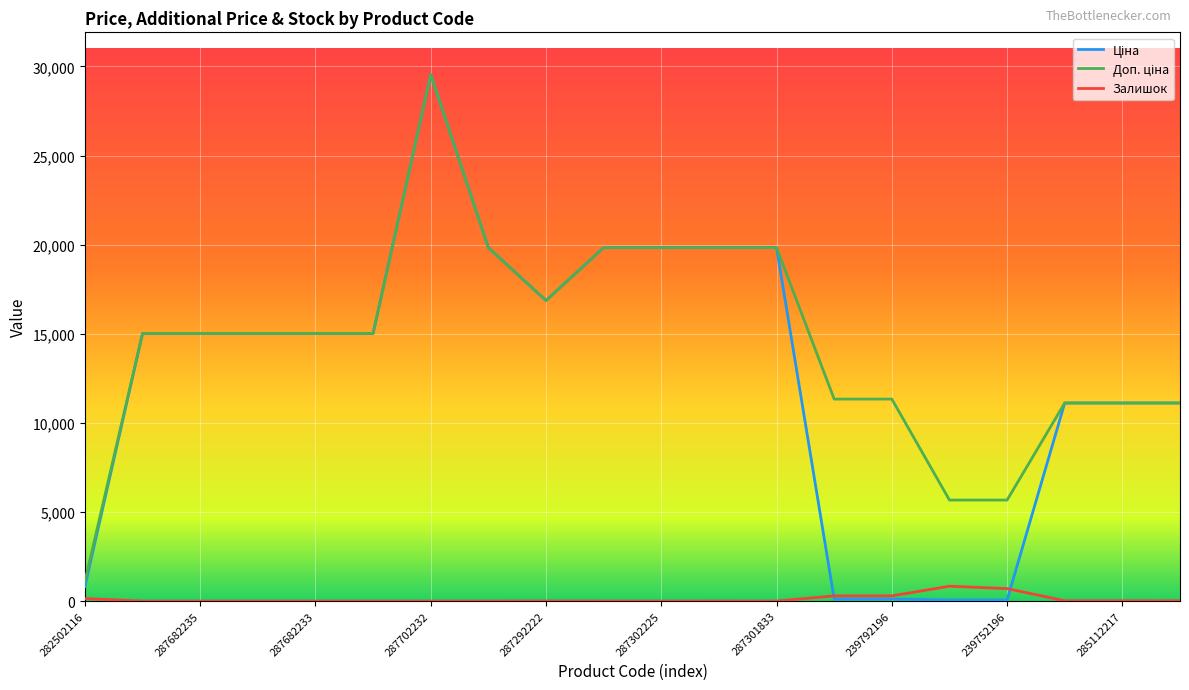

What is the maximum value shown in the chart?

29548.9